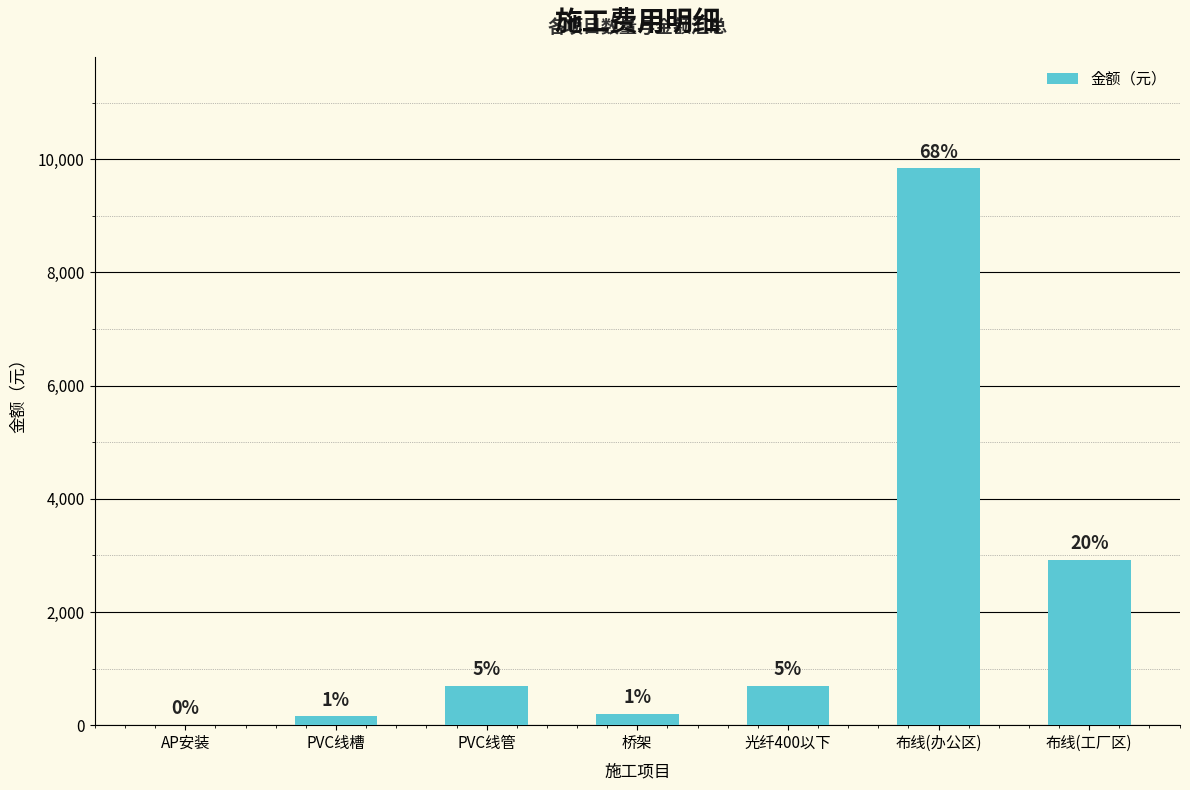

The chart shows a value of 289 at 桥架. True or false?

False